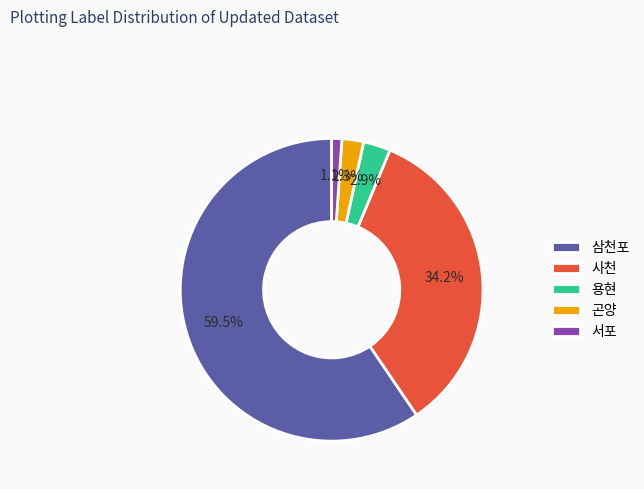

What percentage is NOT represented by 곤양?

97.7%